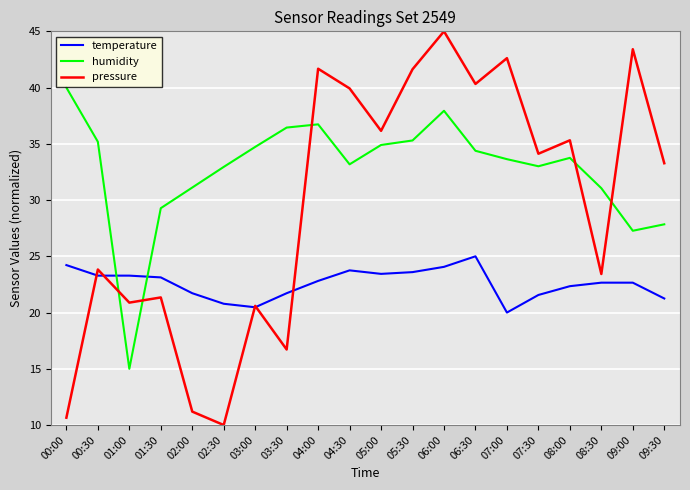

At which category does pressure reach its first local peak?

00:30